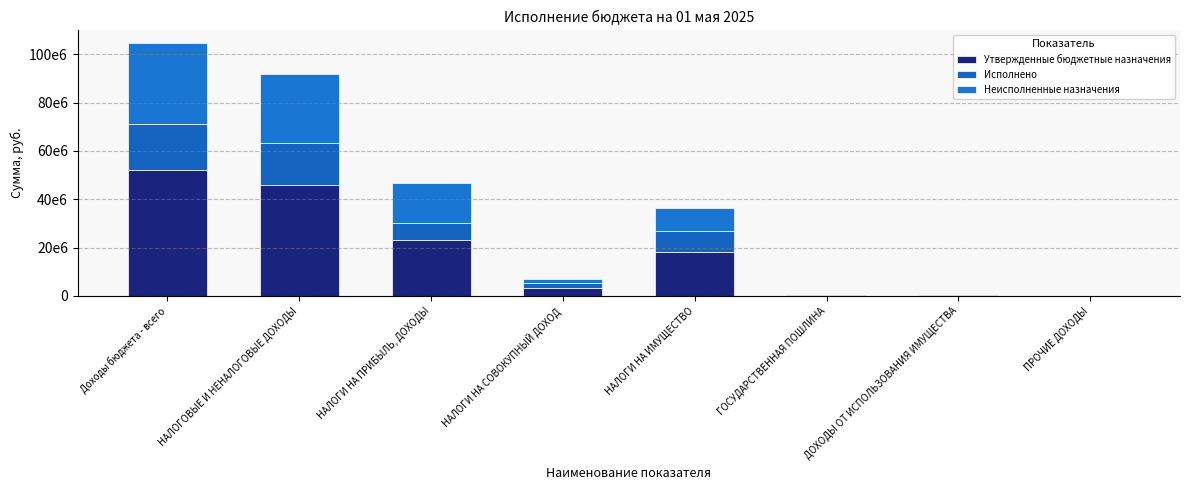

Does the chart contain stacked bars?

Yes